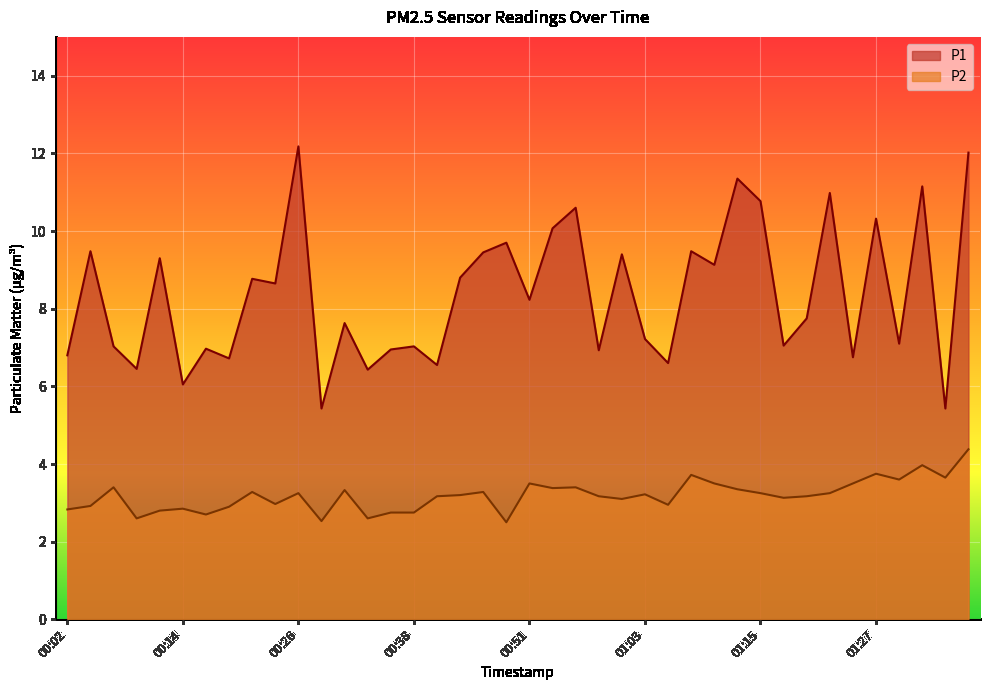

True or false: P1 has a value of 15.2 at 01:32.

False